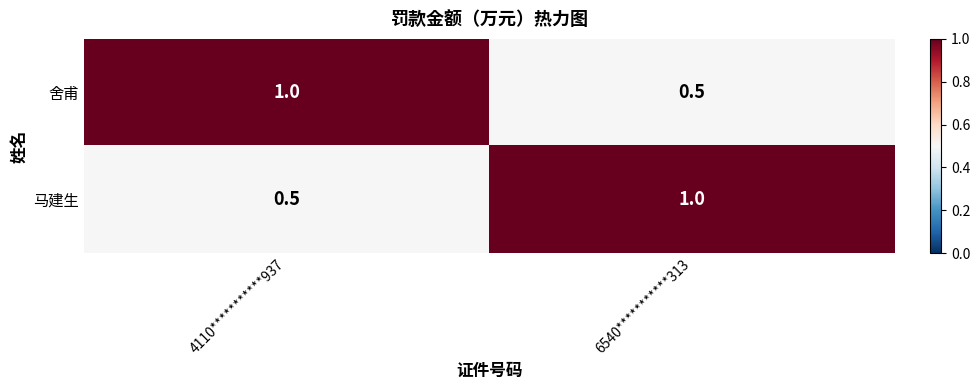

True or false: 马建生 has a value of 1.0 at 6540***********313.

True